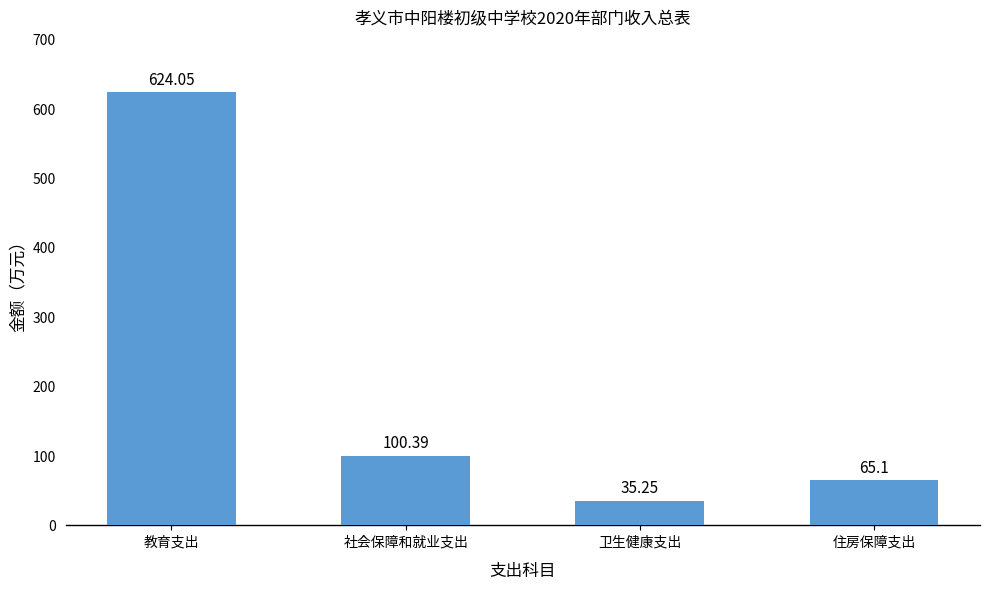

Count the number of categories in the chart.

4